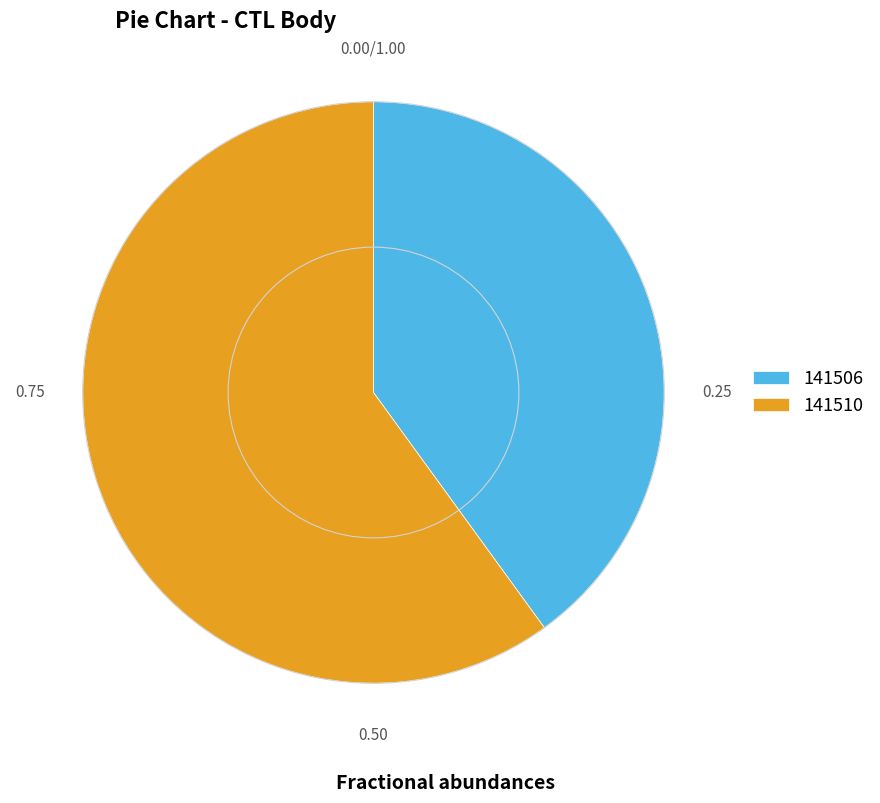

The 141506 slice represents 53% of the pie. True or false?

False